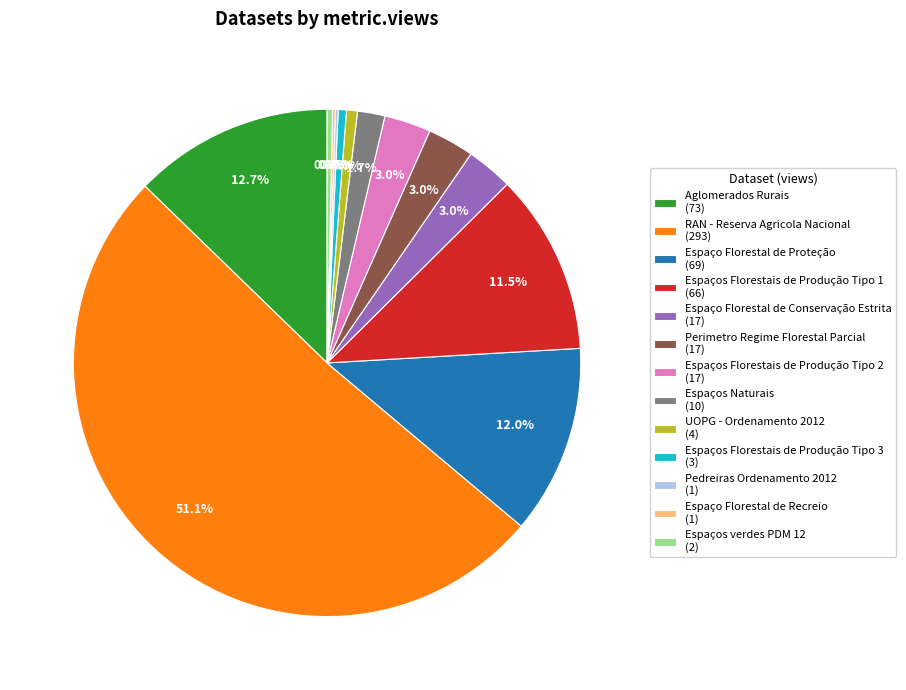

To the nearest percent, what portion does Perimetro Regime Florestal Parcial represent?

3%